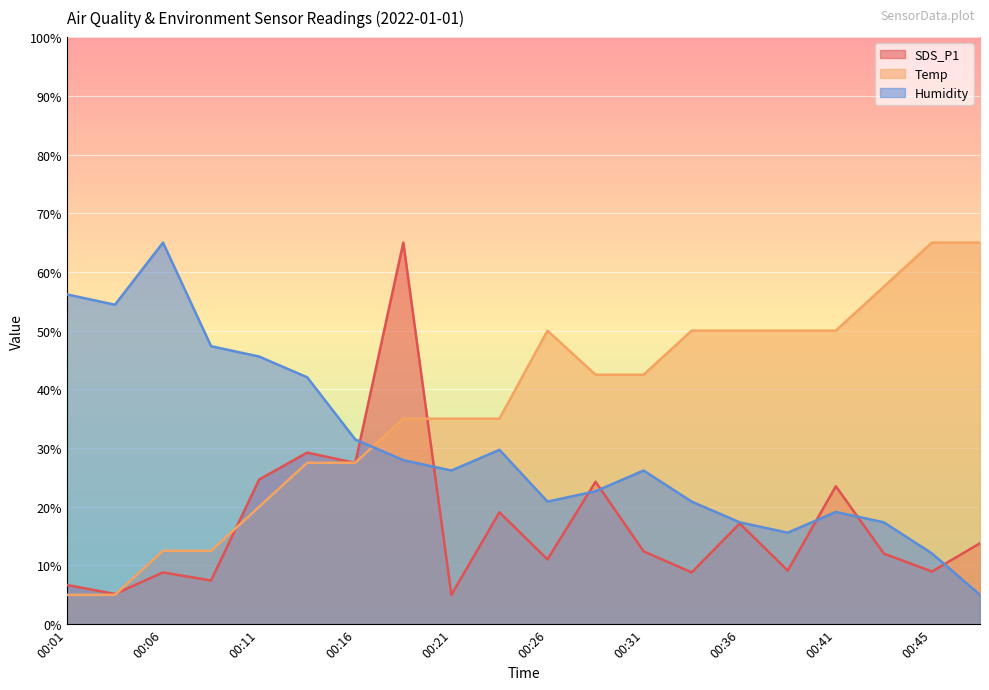

How many data points in SDS_P1 are less than 12?

9